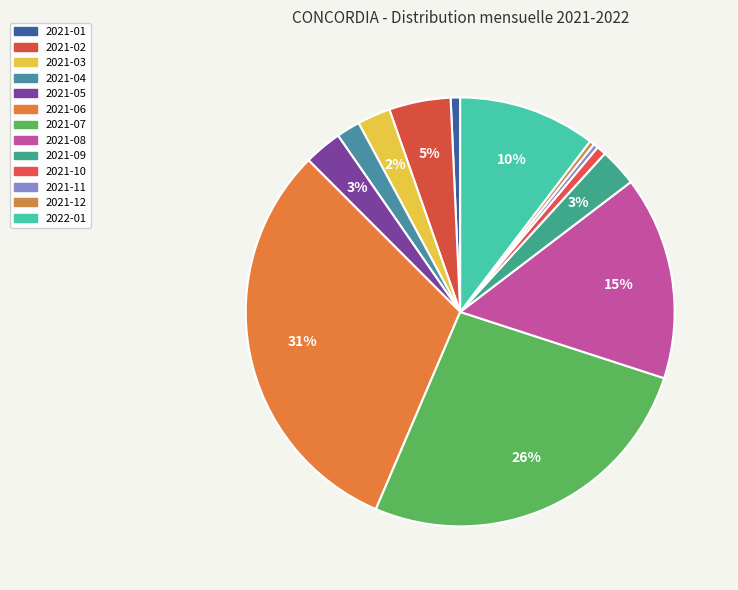

How many segments does this pie chart have?

13